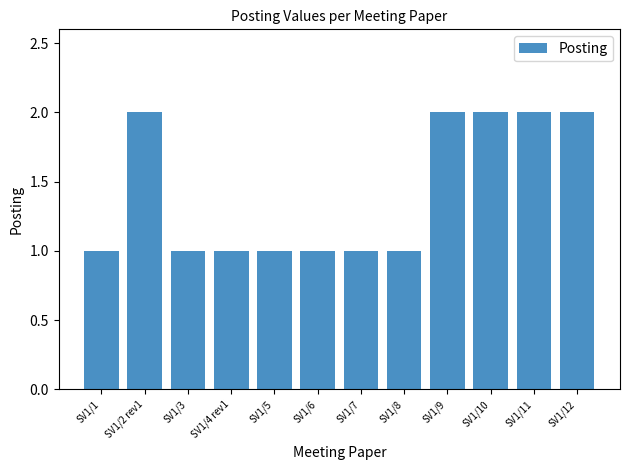

What is the maximum value shown in the chart?

2